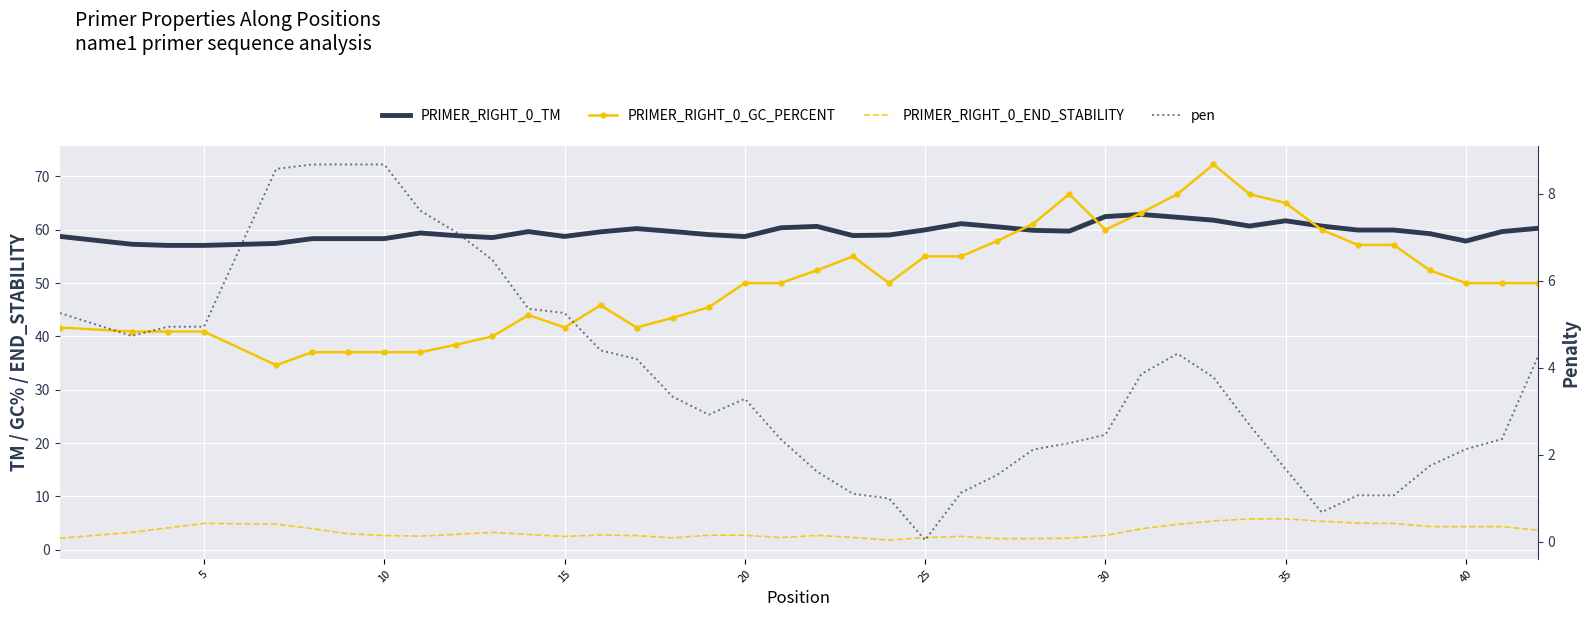

At how many categories does at least one series exceed 11?

40